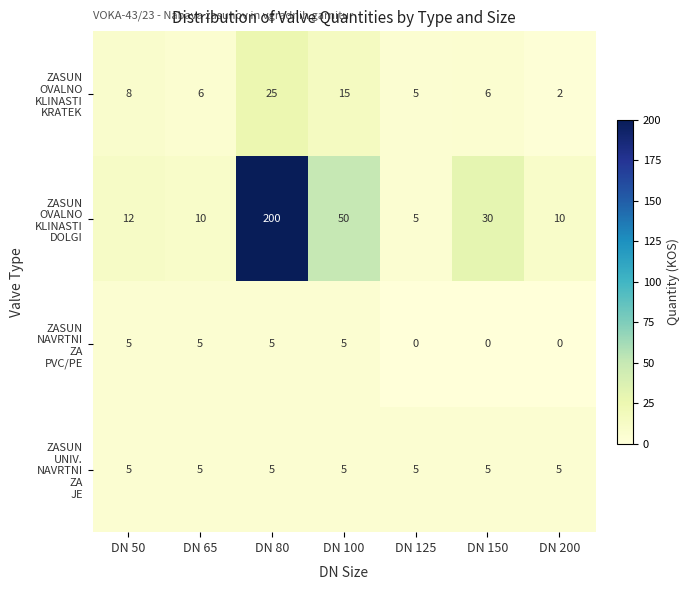

What is the total value across all series at DN 125?

15